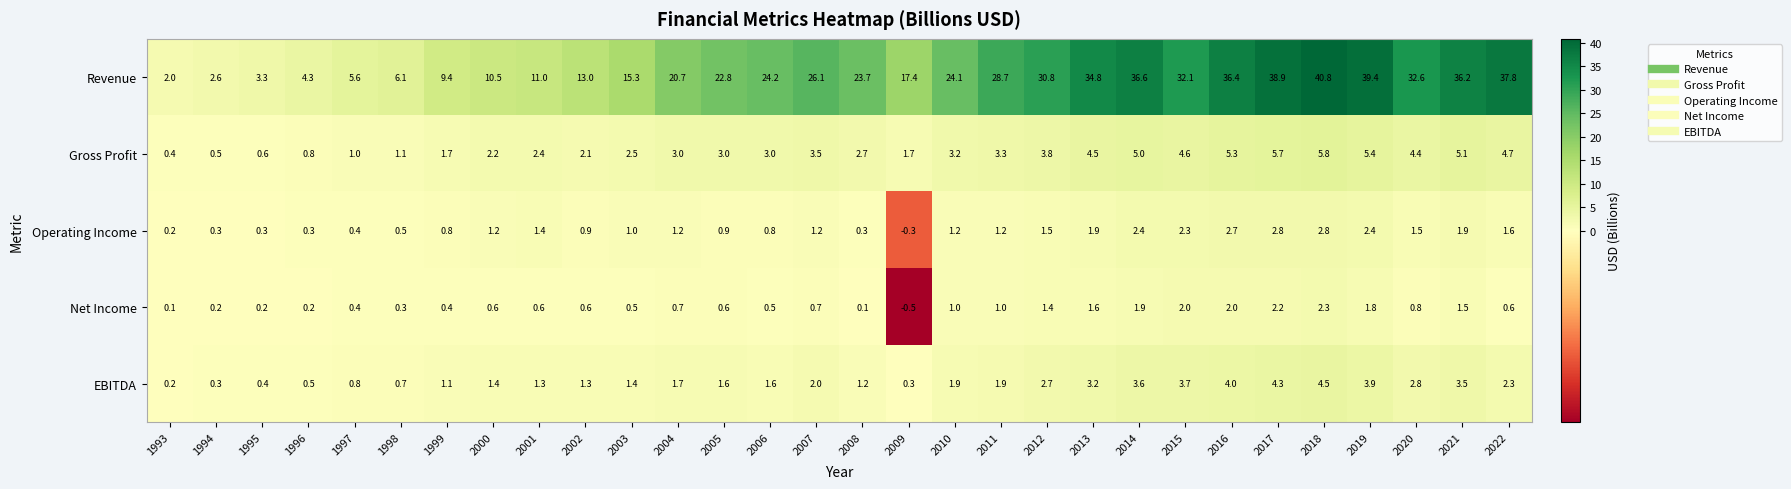

Is it true that Gross Profit equals 7.1 at 2013?

False